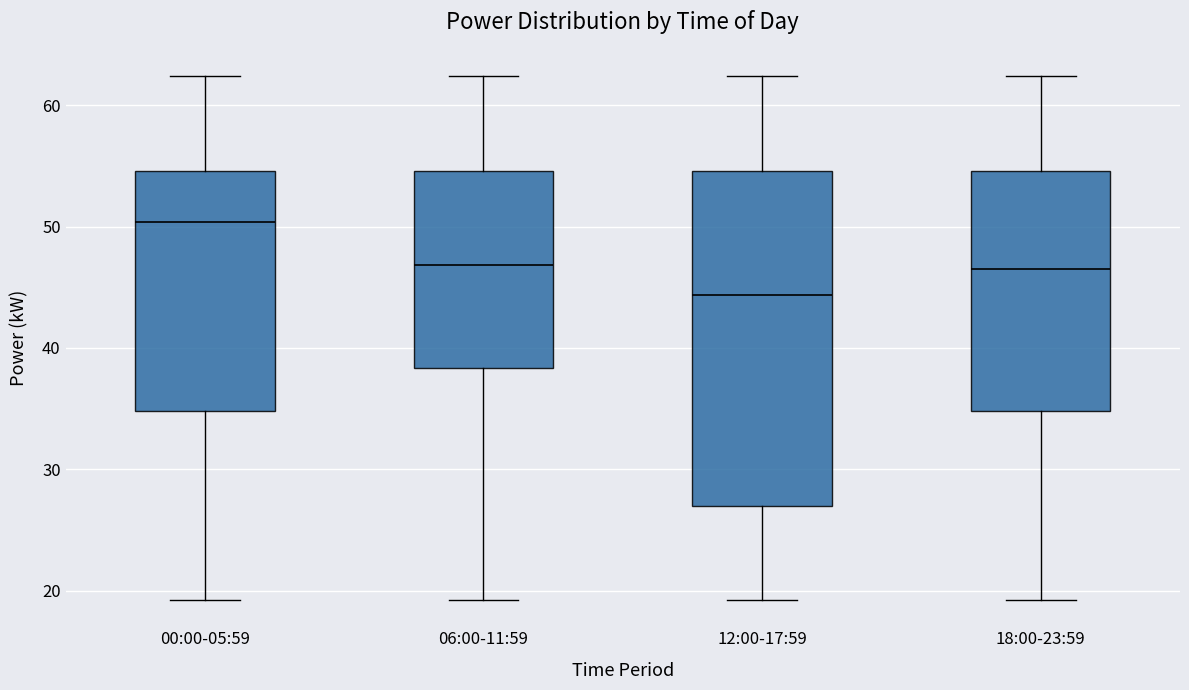

Which box is the tallest, from its lower edge to its upper edge?

12:00-17:59